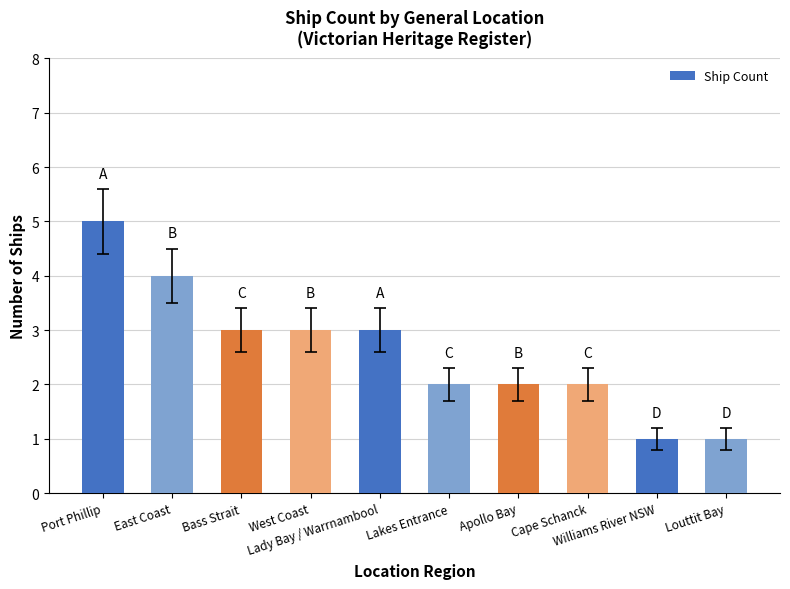

What is the greatest value displayed?

5